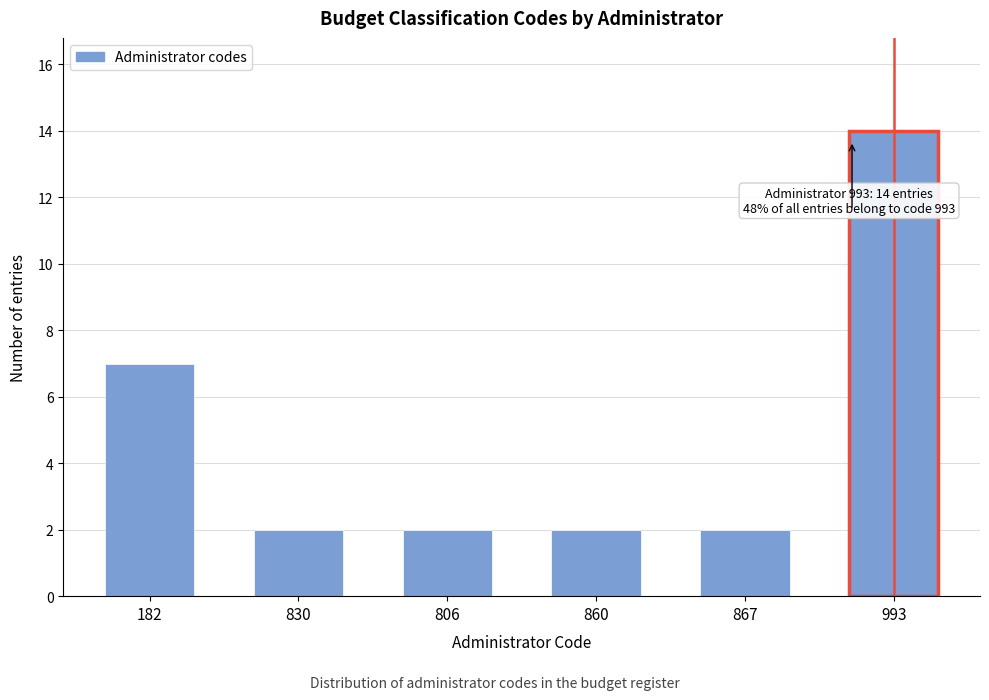

Reading left to right, list all the values displayed in this chart.

182=7	830=2	806=2	860=2	867=2	993=14